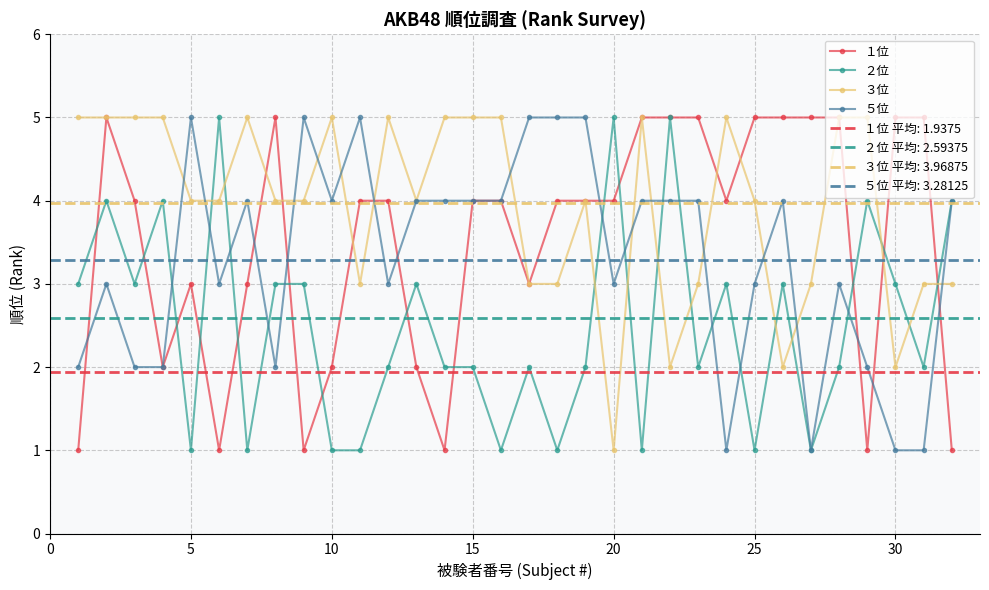

The ２位 series shows 0 at 10. True or false?

False